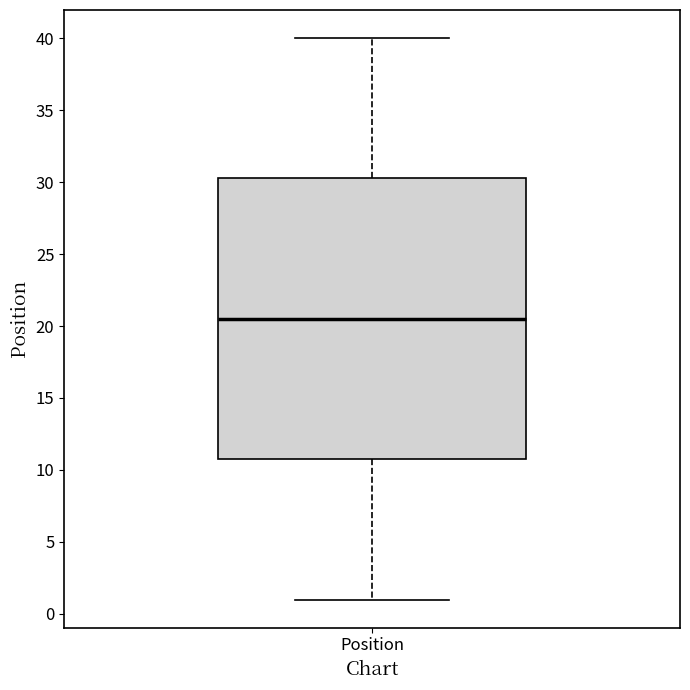

Transcribe this box plot: give where the median line is, the range the box spans, and where the two whiskers end, as read against the y-axis. The values are not printed on the chart, so give them approximately, as read against the axis.

median 20.5, box 11.0 to 30.5, whiskers 1.0 to 40.0